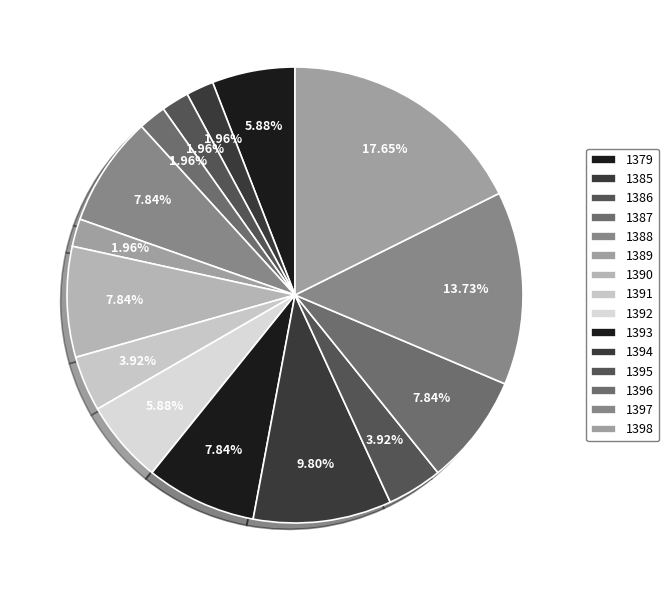

Is the sum of 1396 and 1397 greater than half?

No